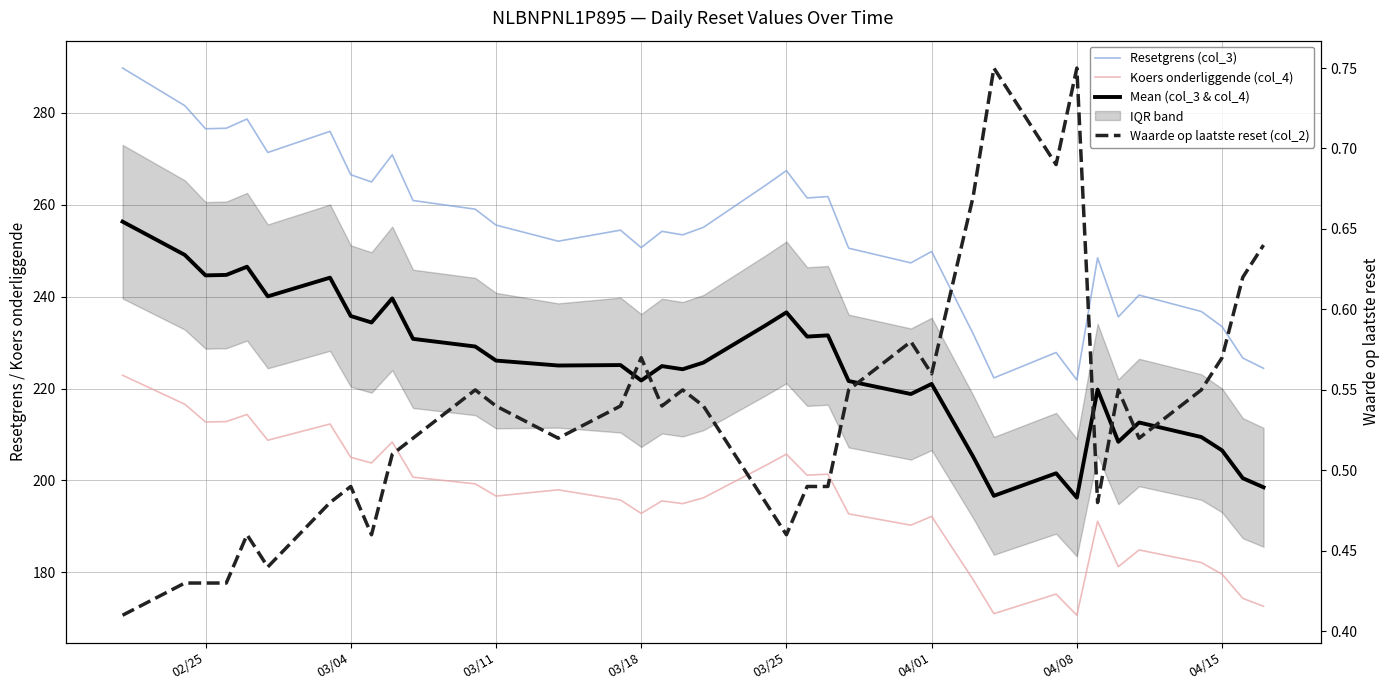

True or false: Mean (col_3 & col_4) and Waarde op laatste reset (col_2) cross at least once.

False